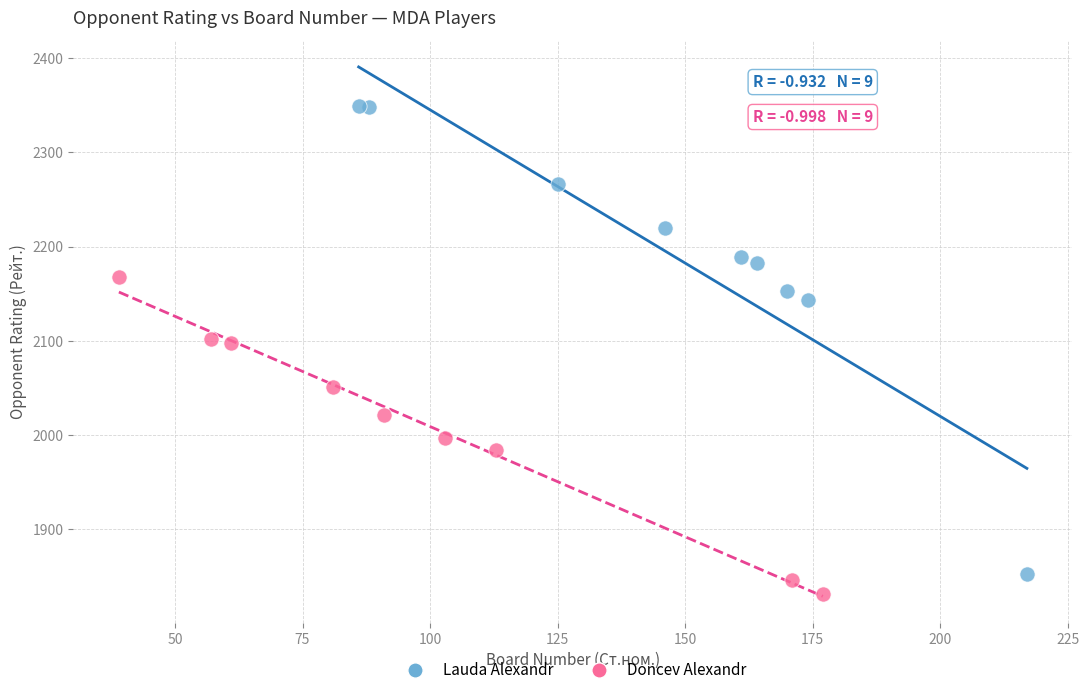

Which series has the widest spread of Y values?

Lauda Alexandr